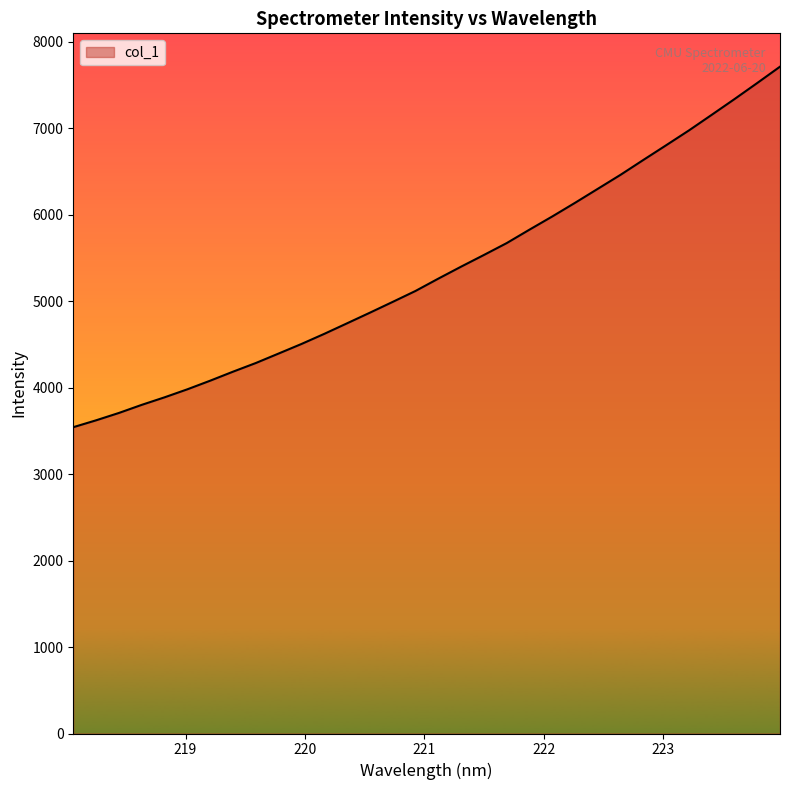

What is the smallest value displayed?

3541.3